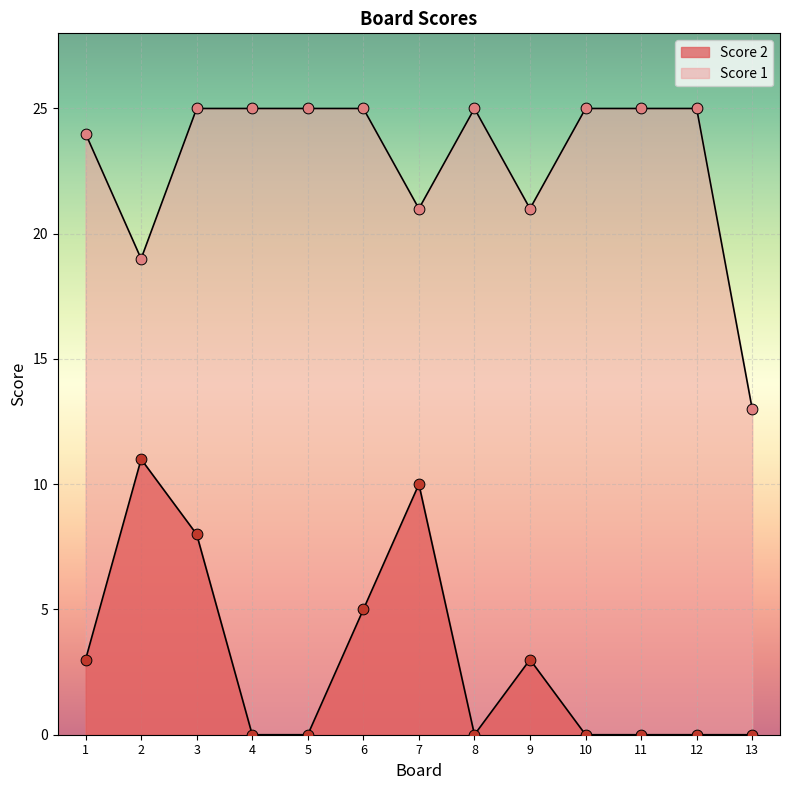

Which series reaches the minimum Y coordinate?

Score 2